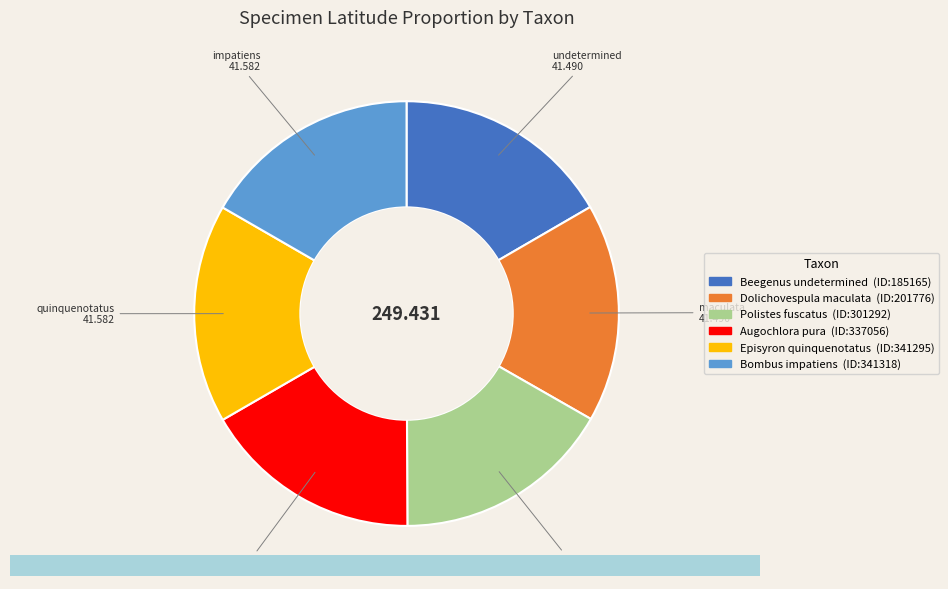

Does any single category account for the majority?

No